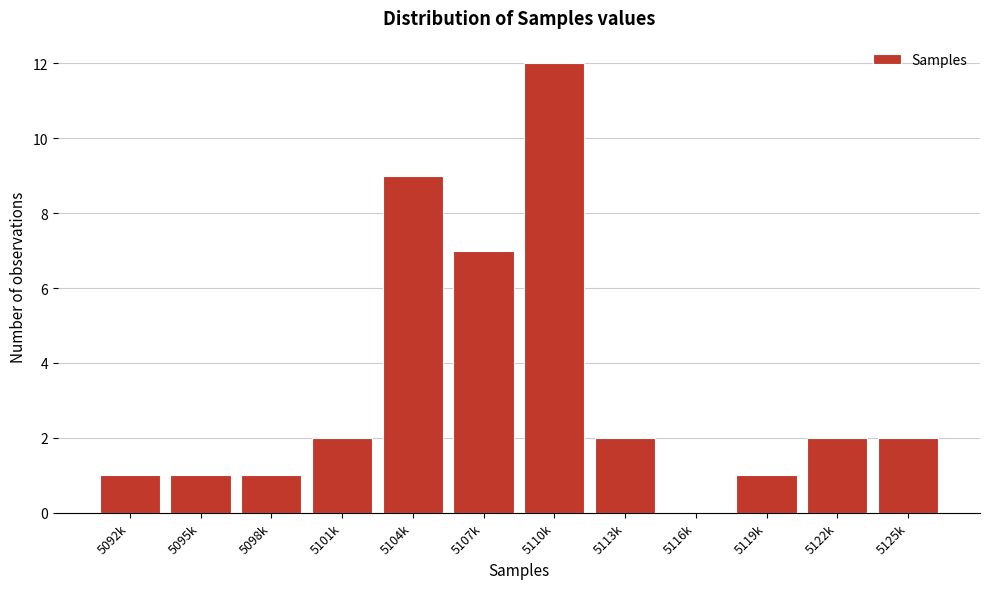

Reading right to left, extract all data points from this chart.

5125k=2	5122k=2	5119k=1	5116k=0	5113k=2	5110k=12	5107k=7	5104k=9	5101k=2	5098k=1	5095k=1	5092k=1